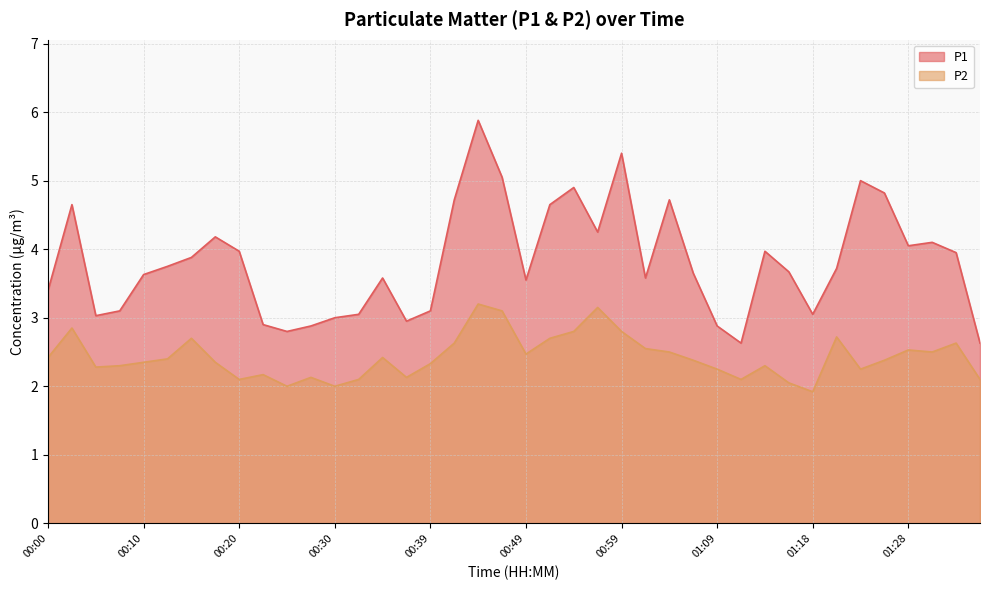

Which series has the largest range (max minus min)?

P1